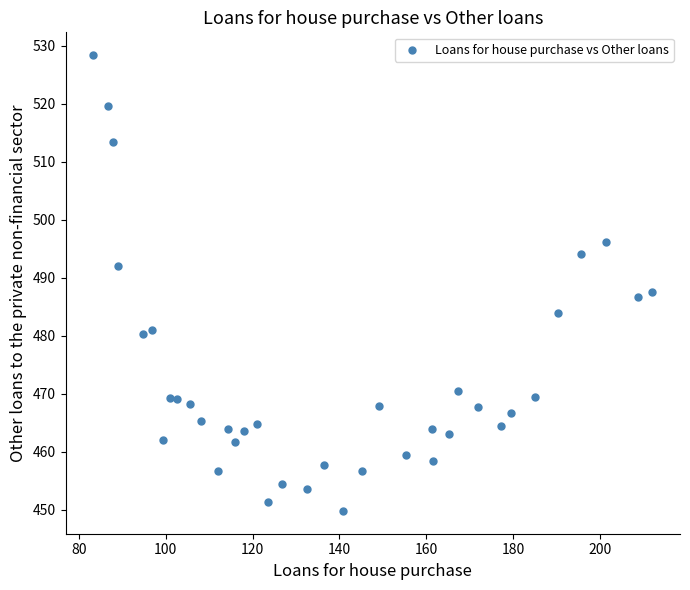

What is the range of Y values (max minus min)?

78.5